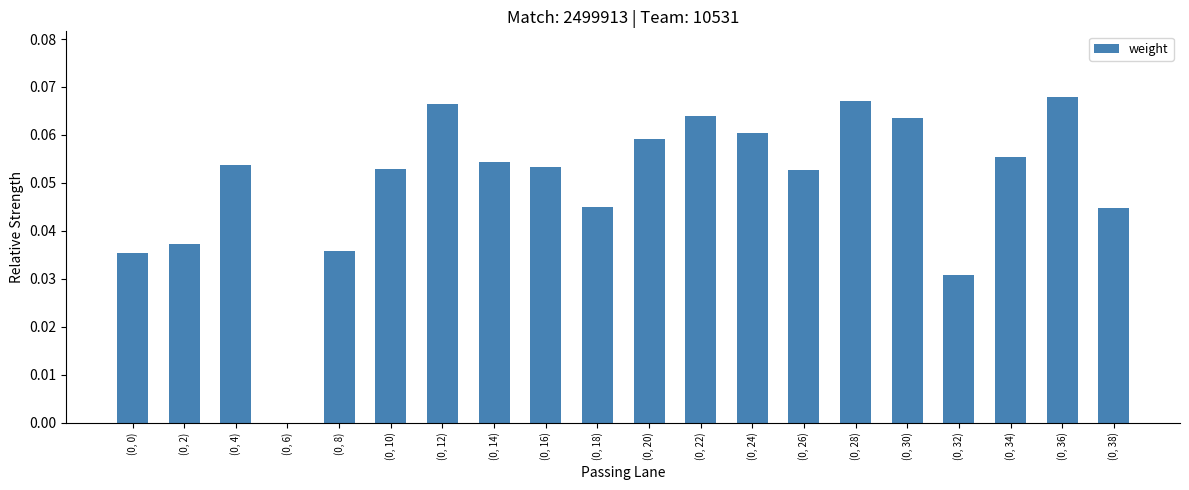

What is the sum of all values?

1.0